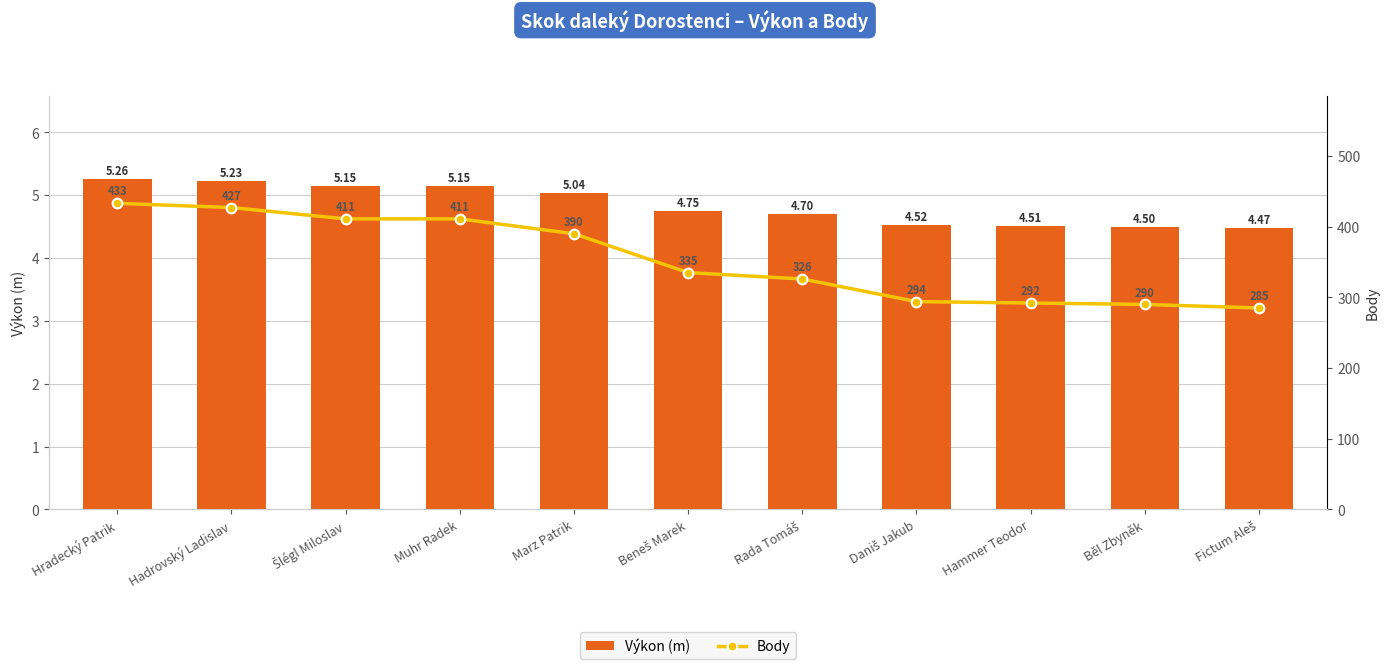

How many values in the Body series exceed 335?

5